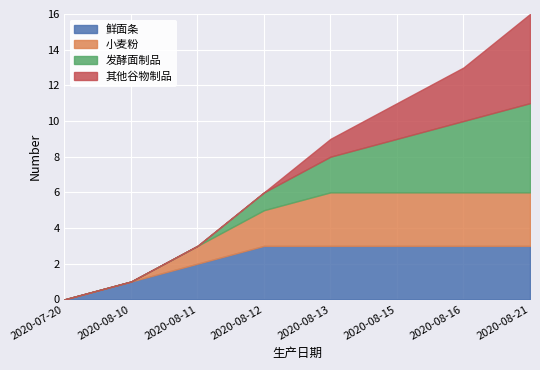

What is the greatest value displayed?

5